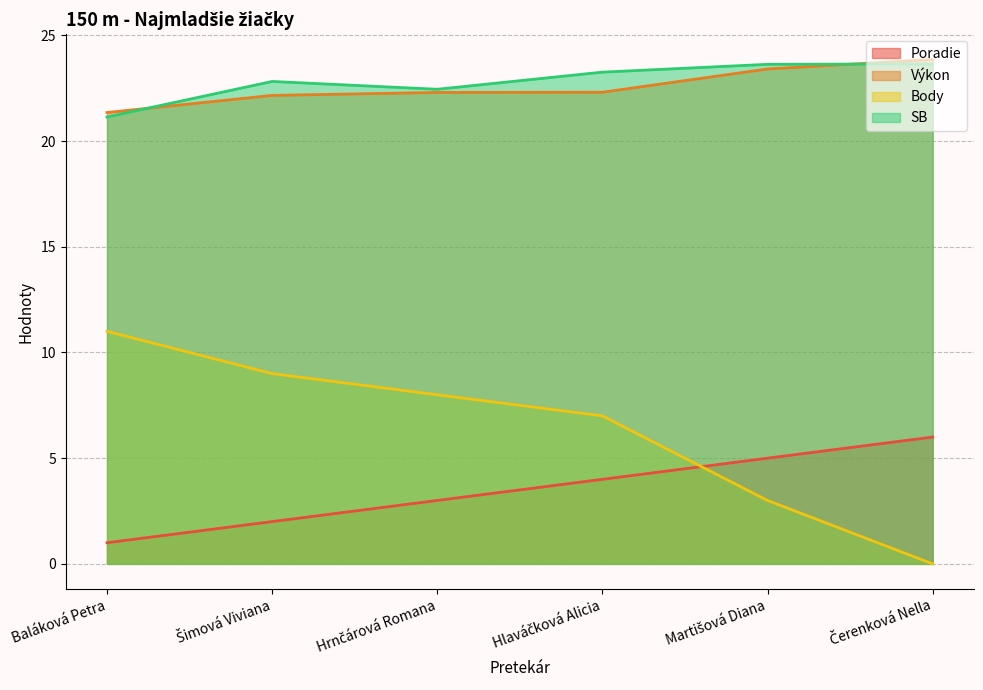

What is the sum of the Body values at Baláková Petra and Hrnčárová Romana?

19.0